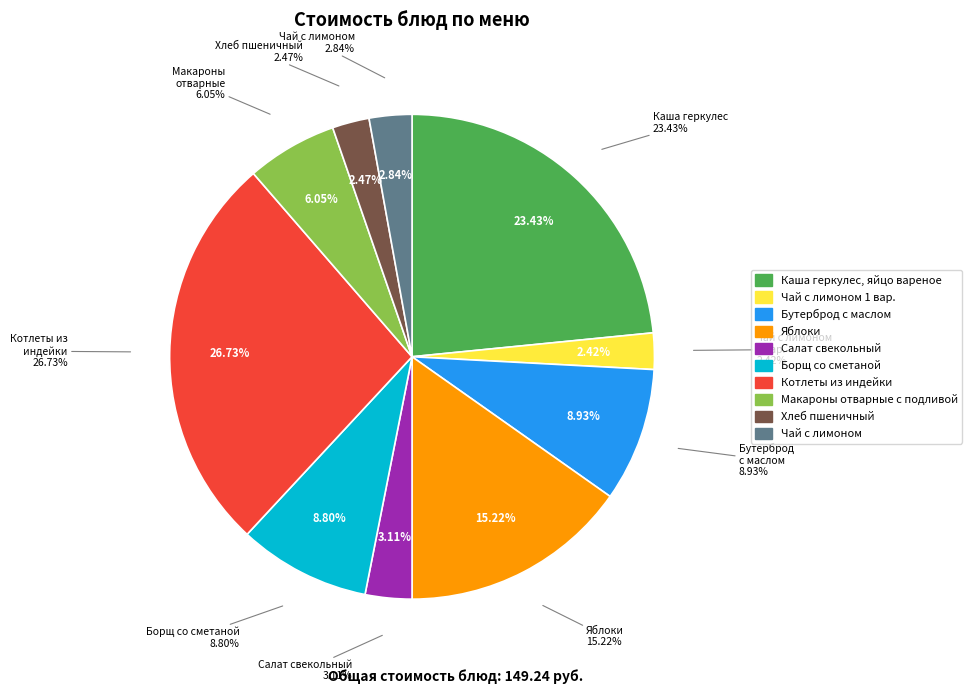

To the nearest percent, what is the difference between the Котлеты из индейки and Борщ со сметаной slice percentages?

18%